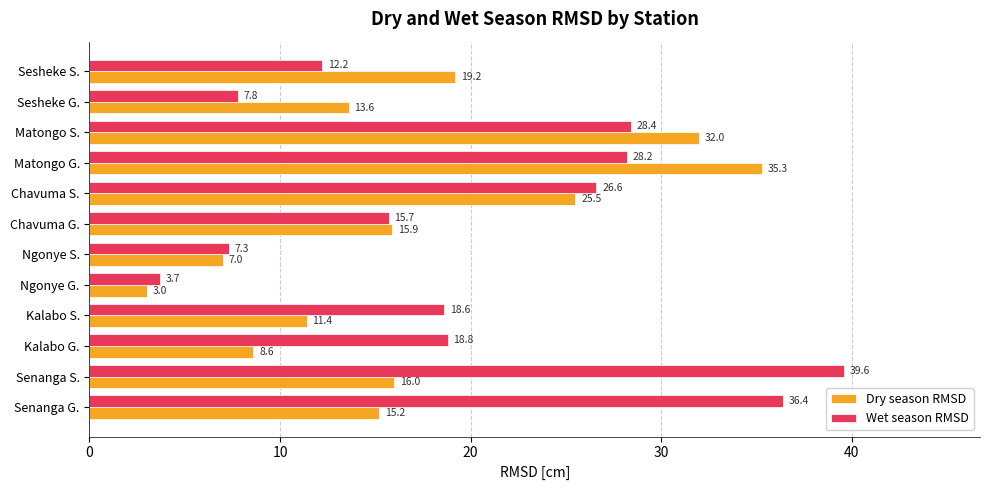

Is it true that Dry season RMSD equals 15.9 at Chavuma G.?

True